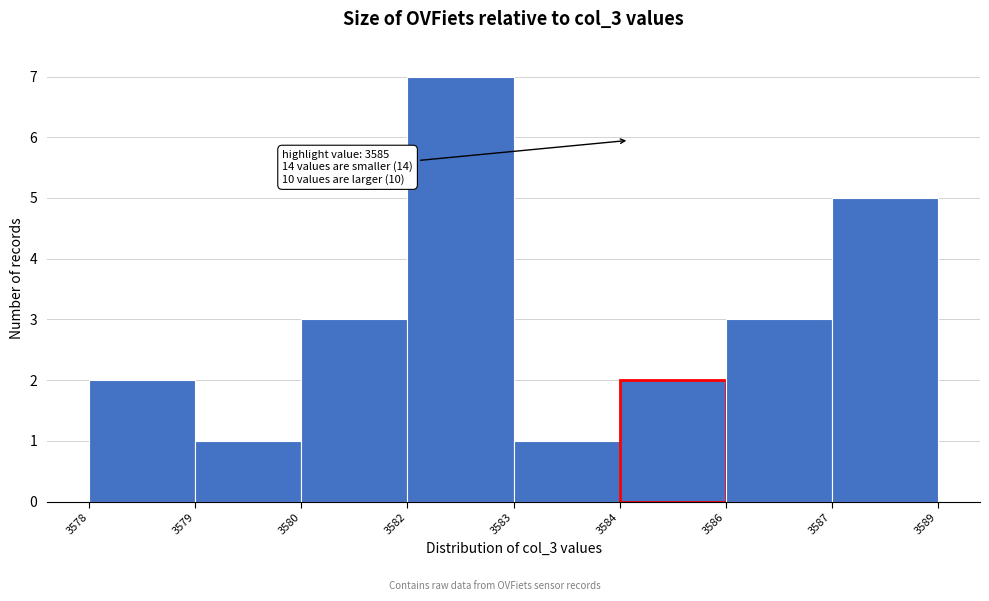

Reading right to left, what are all the values shown in this chart?

3587=5	3586=3	3584=2	3583=1	3582=7	3580=3	3579=1	3578=2